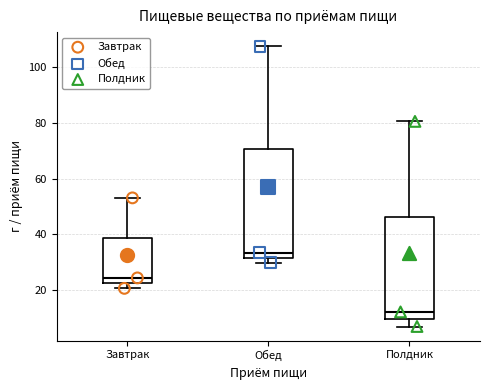

Reading left to right, transcribe this box plot: for each box, give where its median line is, the range the box spans, and where its two whiskers end, as read against the y-axis. The values are not printed on the chart, so give them approximately, as read against the axis.

Завтрак: median 24, box 22 to 38, whiskers 20 to 54
Обед: median 34, box 32 to 70, whiskers 30 to 108
Полдник: median 12, box 10 to 46, whiskers 6 to 80